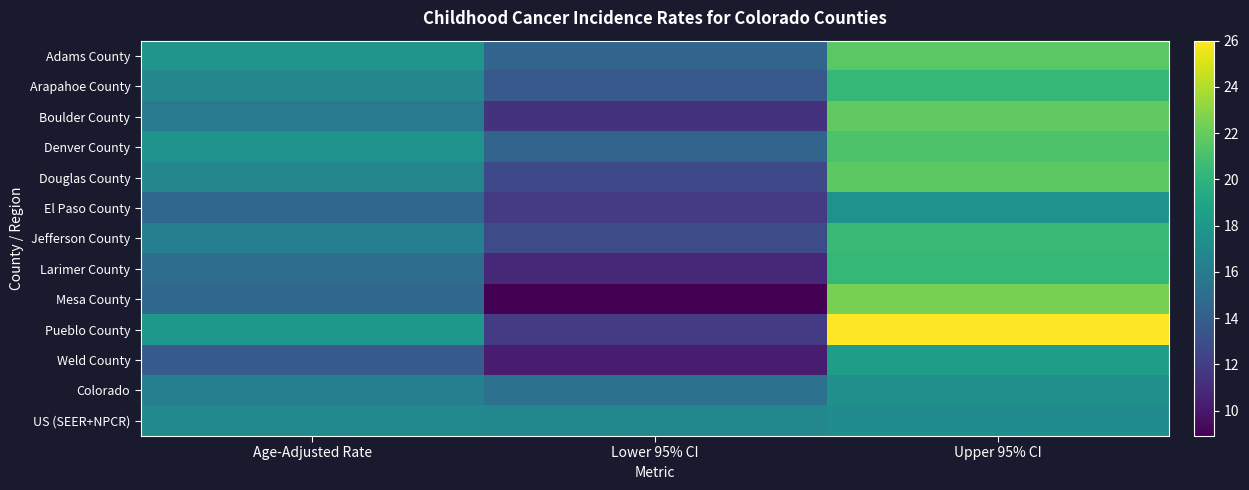

Reading left to right, list all the values displayed in this chart.

Adams County: Age-Adjusted Rate=17.8	Lower 95% CI=14.5	Upper 95% CI=21.6
Arapahoe County: Age-Adjusted Rate=16.8	Lower 95% CI=13.7	Upper 95% CI=20.3
Boulder County: Age-Adjusted Rate=16.0	Lower 95% CI=11.4	Upper 95% CI=21.8
Denver County: Age-Adjusted Rate=17.6	Lower 95% CI=14.4	Upper 95% CI=21.2
Douglas County: Age-Adjusted Rate=16.8	Lower 95% CI=12.7	Upper 95% CI=21.7
El Paso County: Age-Adjusted Rate=14.6	Lower 95% CI=11.9	Upper 95% CI=17.6
Jefferson County: Age-Adjusted Rate=16.3	Lower 95% CI=12.8	Upper 95% CI=20.4
Larimer County: Age-Adjusted Rate=15.0	Lower 95% CI=10.8	Upper 95% CI=20.3
Mesa County: Age-Adjusted Rate=14.6	Lower 95% CI=8.9	Upper 95% CI=22.5
Pueblo County: Age-Adjusted Rate=18.0	Lower 95% CI=11.9	Upper 95% CI=26.0
Weld County: Age-Adjusted Rate=13.8	Lower 95% CI=10.2	Upper 95% CI=18.4
Colorado: Age-Adjusted Rate=16.3	Lower 95% CI=15.3	Upper 95% CI=17.5
US (SEER+NPCR): Age-Adjusted Rate=17.0	Lower 95% CI=16.9	Upper 95% CI=17.2